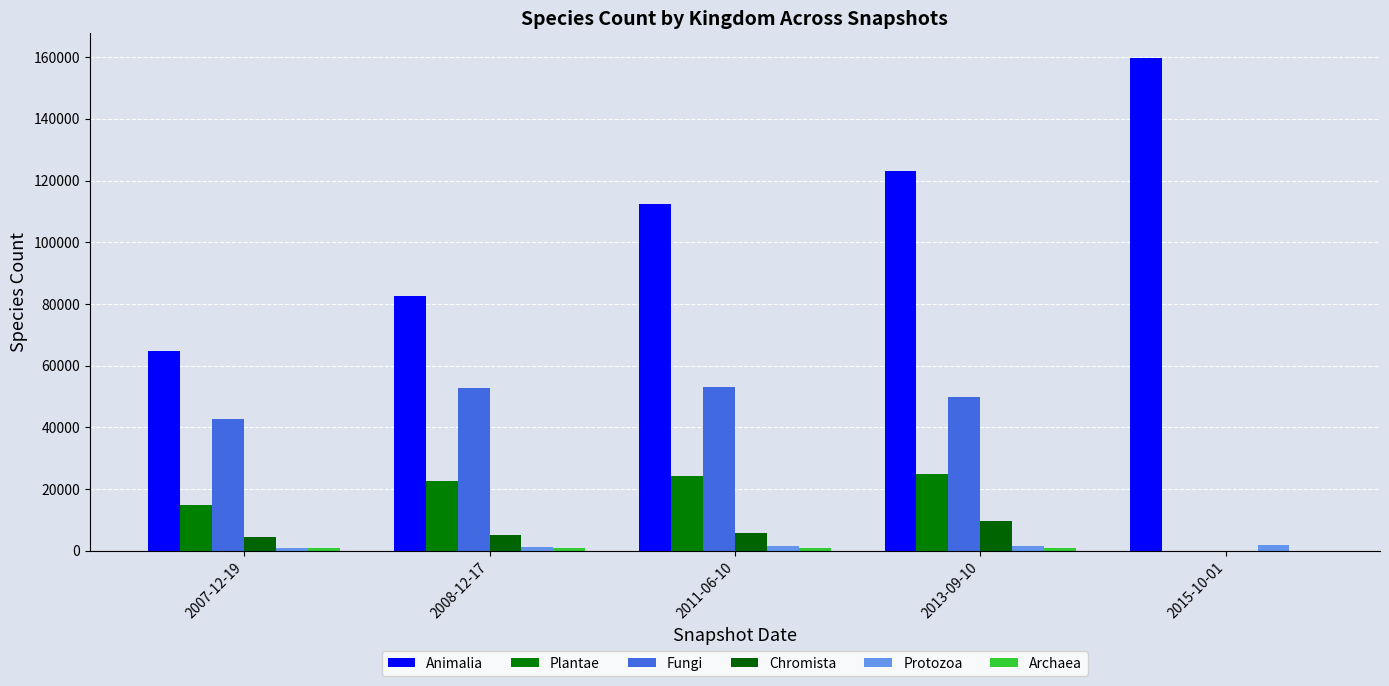

What is the difference between the Plantae values at 2007-12-19 and 2015-10-01?

14932